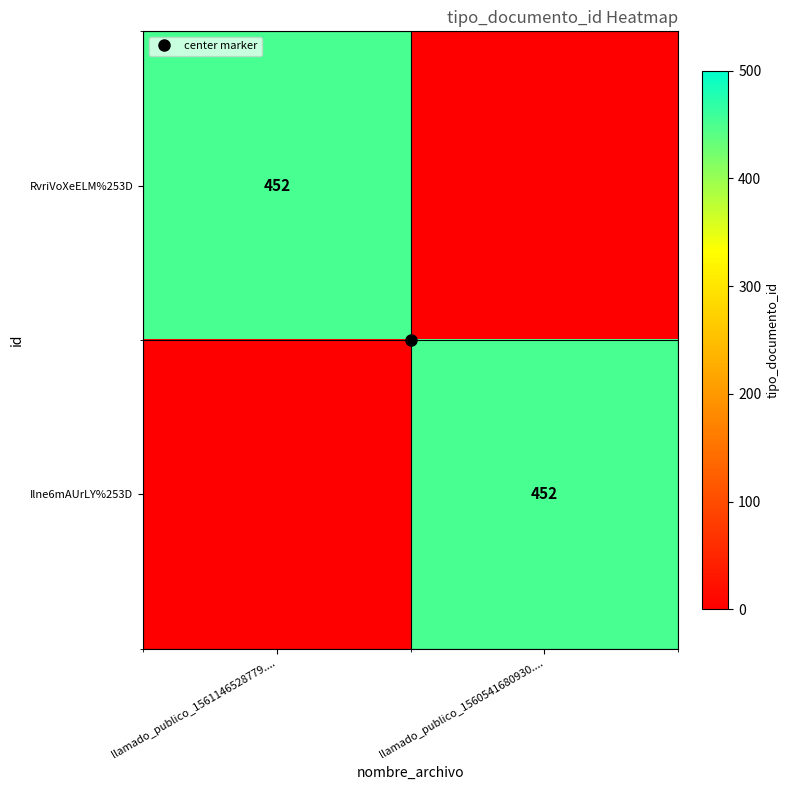

What is the difference between the Ilne6mAUrLY%253D values at llamado_publico_1560541680930.... and llamado_publico_1561146528779....?

452